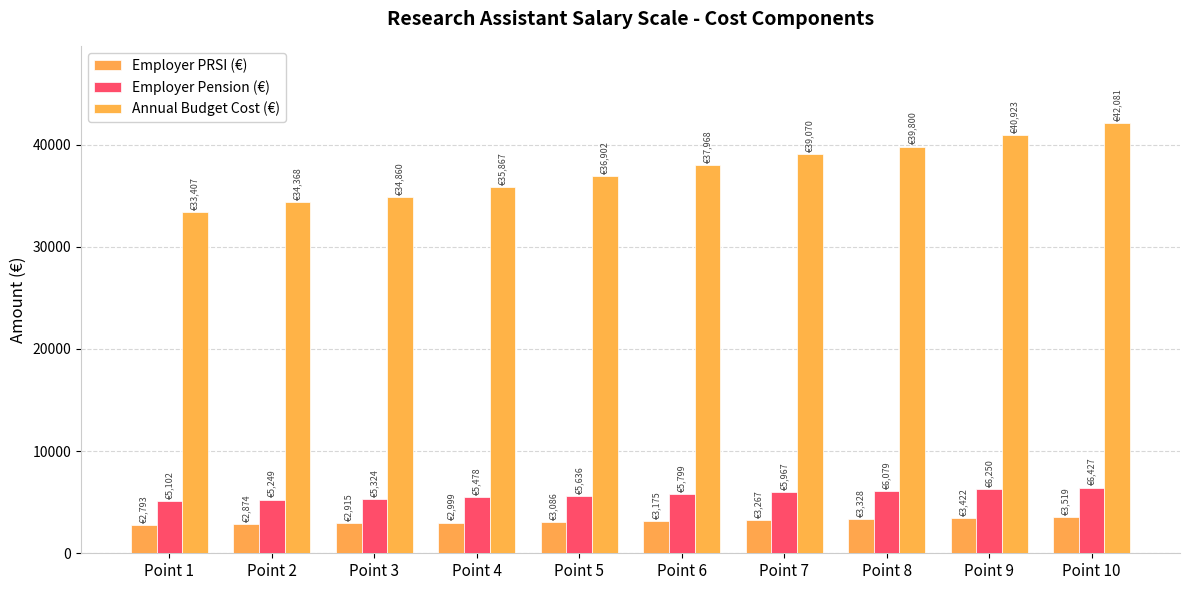

What is the difference between the second highest and minimum values in the Annual Budget Cost (€) series?

7516.4